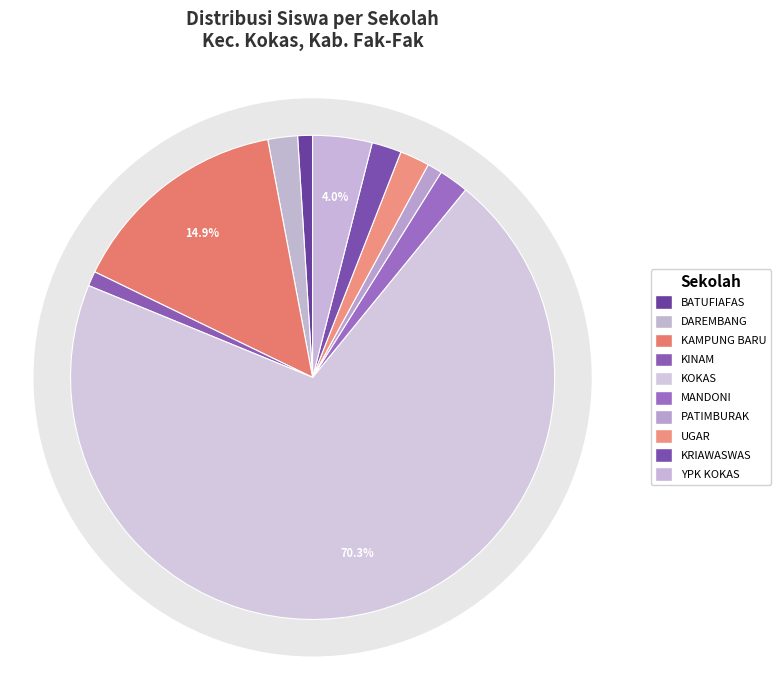

Combined, what portion of the pie is SD INPRES DAREMBANG and SD YPK KOKAS?

5.9%